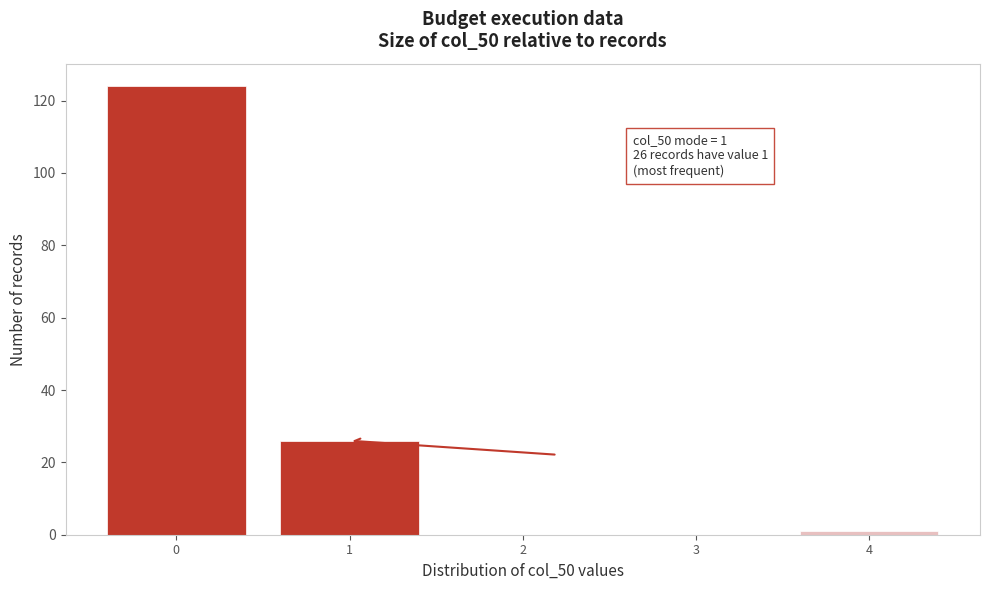

Over which range of the x-axis is the bar tallest?

-0.5 to 0.5